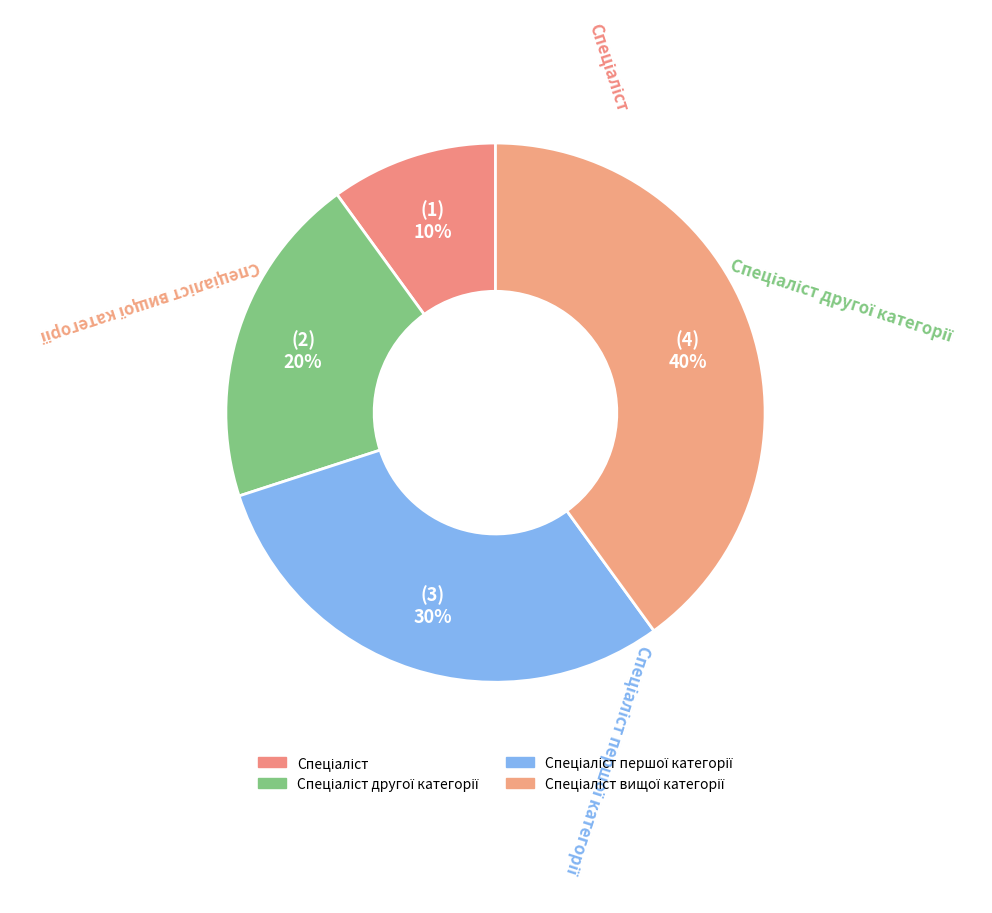

How many slices are in this pie chart?

4